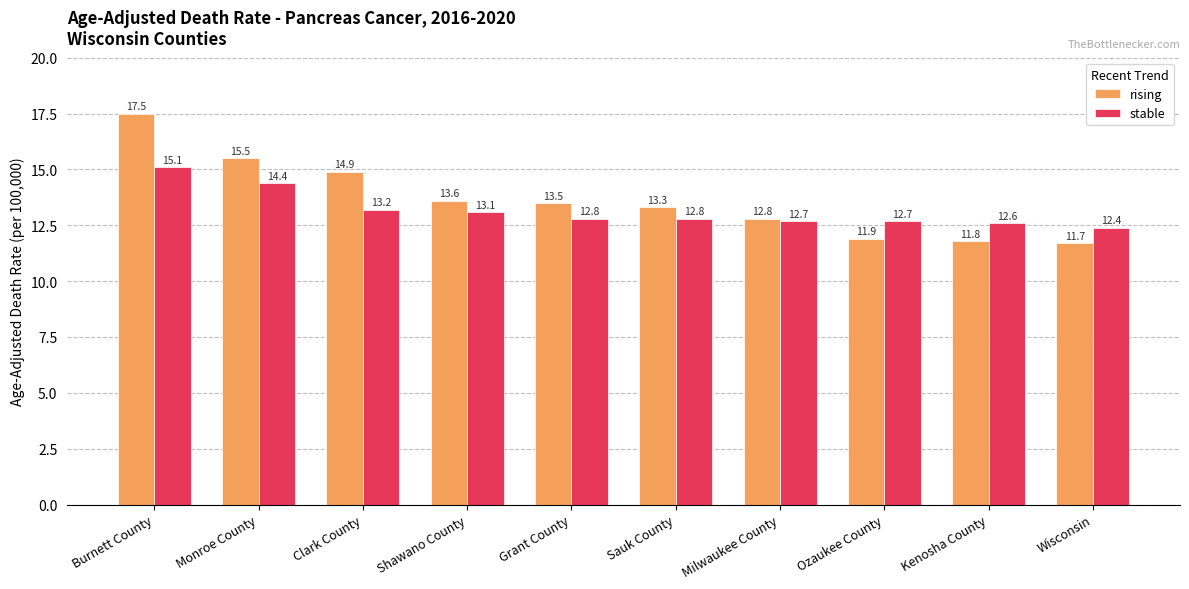

What value does the stable series have at Shawano County?

13.1